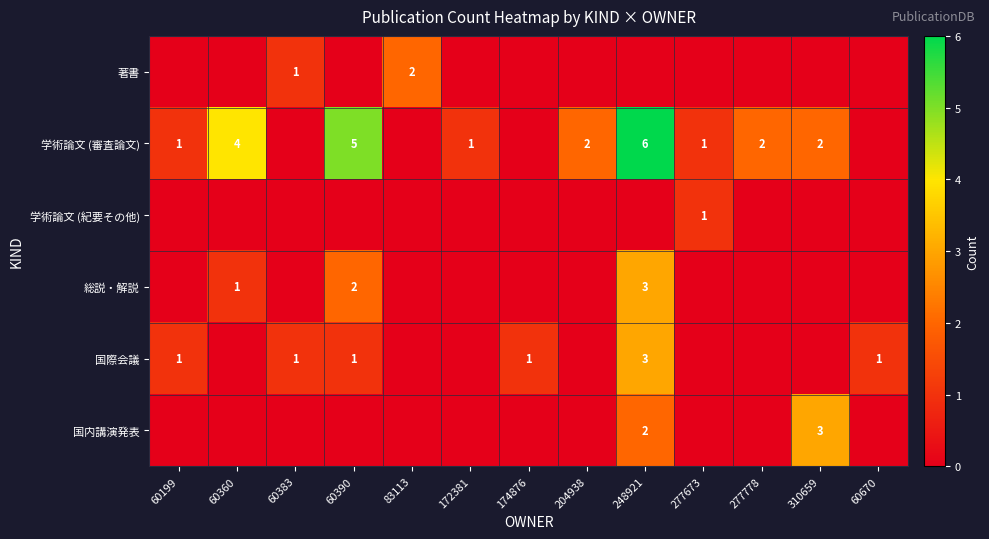

At which category does the chart reach its minimum across all series?

60199